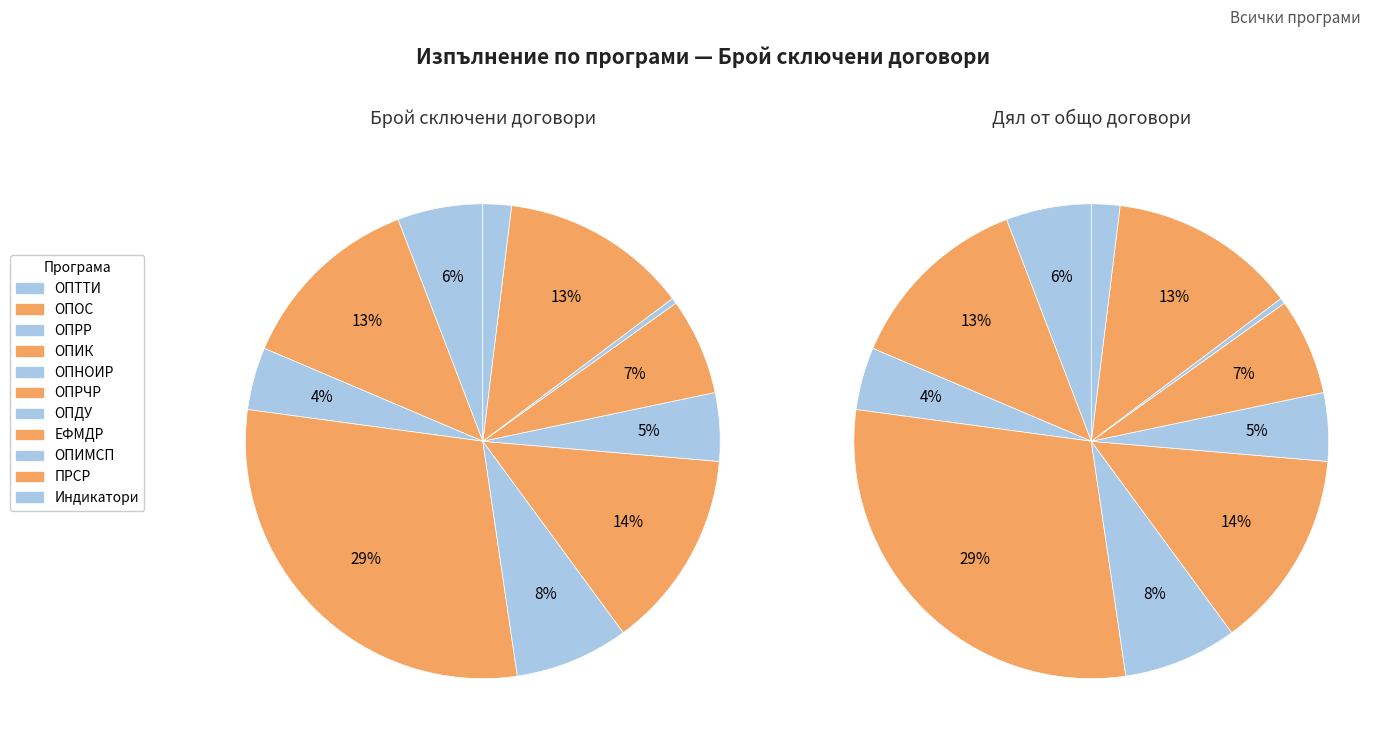

Does any single category account for the majority?

No